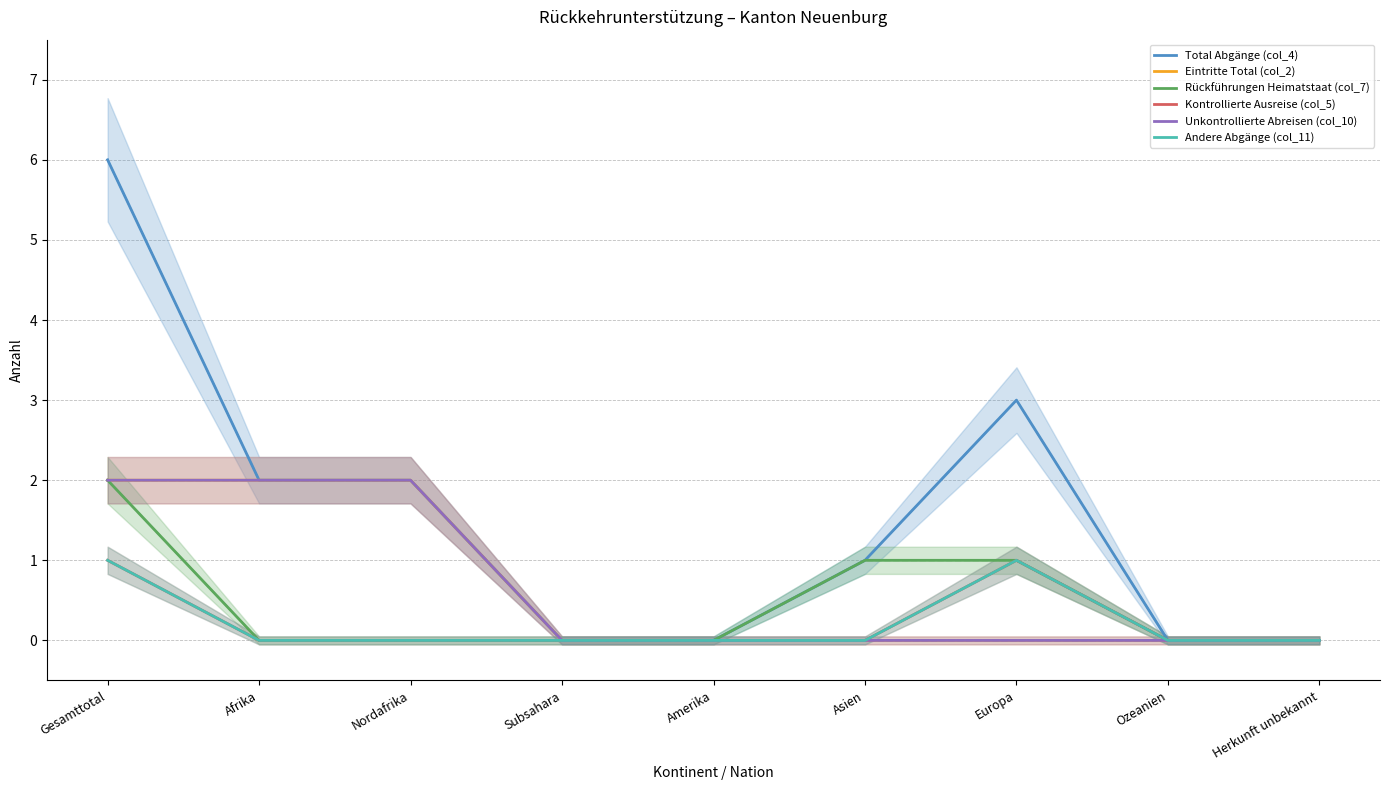

At how many categories does at least one series exceed 5?

1